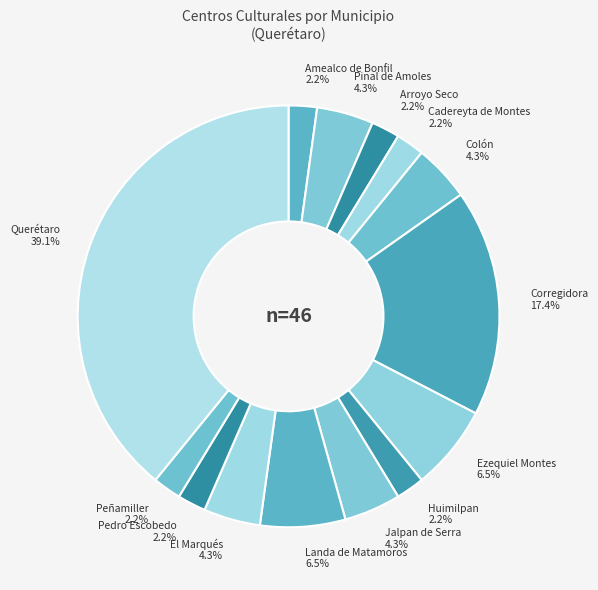

How many slices are in this pie chart?

14